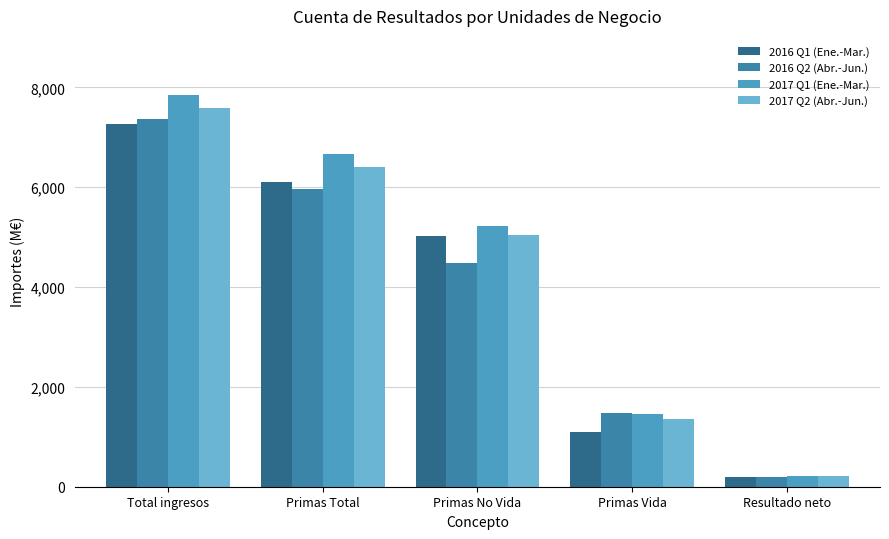

What is the difference between the maximum and minimum values in the 2017 Q2 (Abr.-Jun.) series?

7374.4